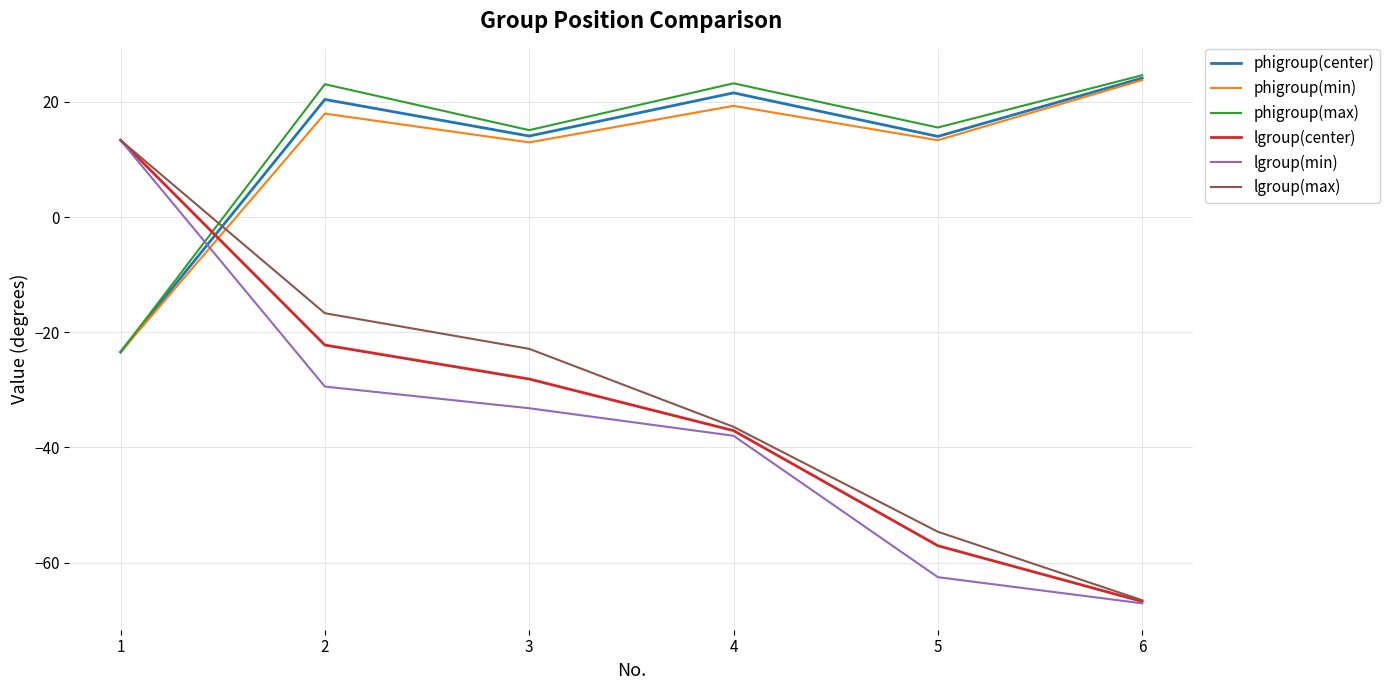

True or false: lgroup(min) has a value of -117.3 at 6.

False